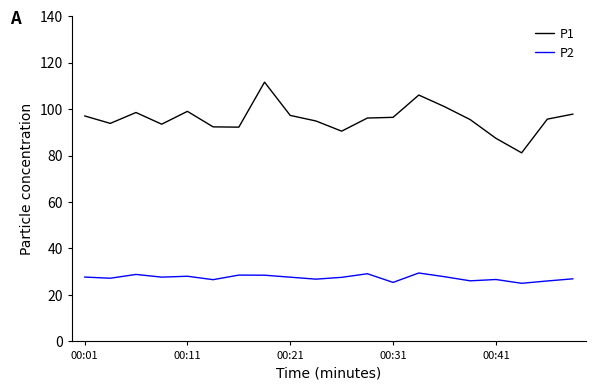

List the series in order of their peak value, highest first.

P1, P2